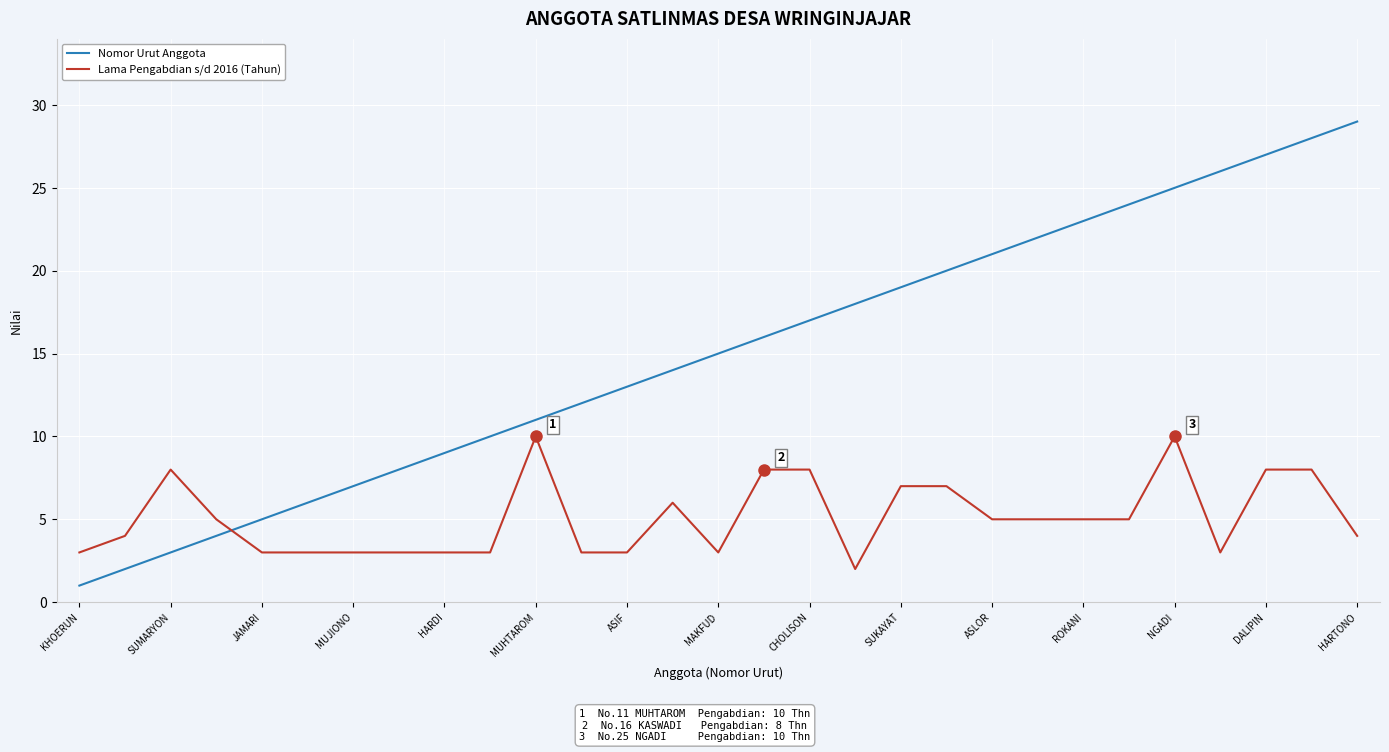

Which series ends up on top after the final intersection of Lama Pengabdian s/d 2016 (Tahun) and Nomor Urut Anggota?

Nomor Urut Anggota